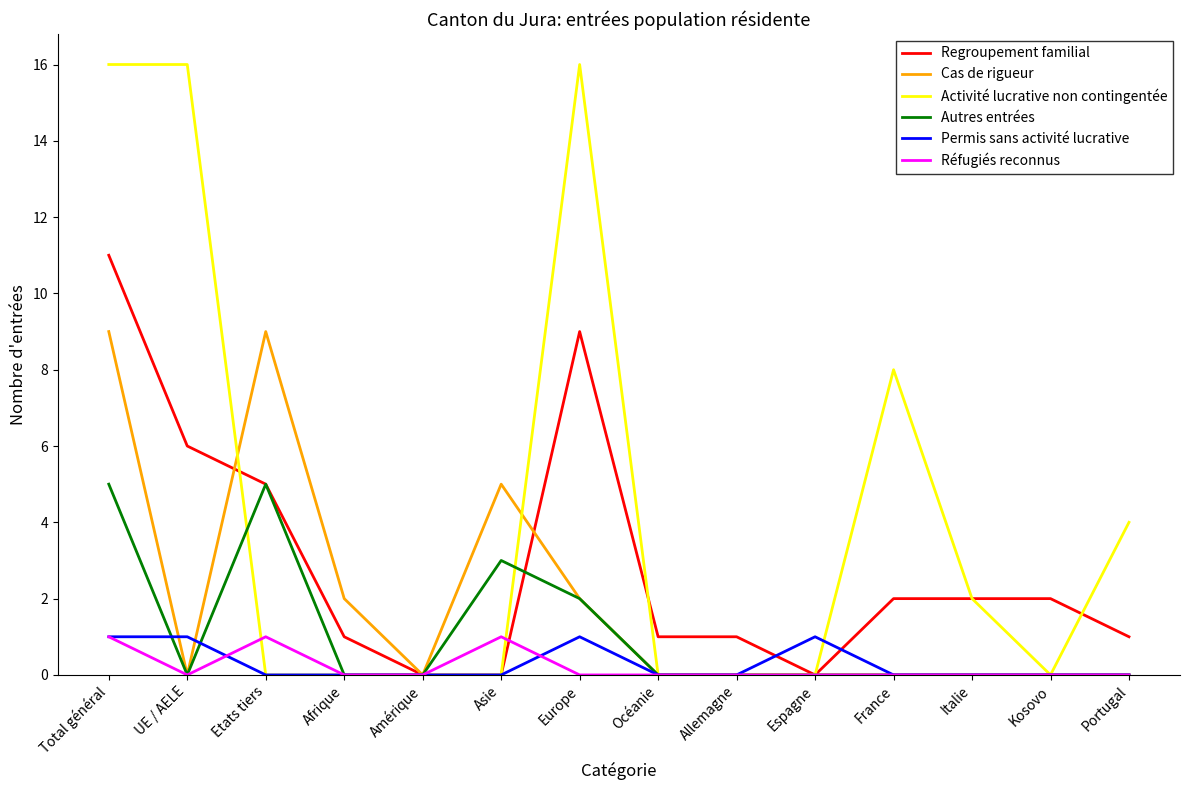

Reading right to left, extract all data points from this chart.

Regroupement familial: Portugal=1	Kosovo=2	Italie=2	France=2	Espagne=0	Allemagne=1	Océanie=1	Europe=9	Asie=0	Amérique=0	Afrique=1	Etats tiers=5	UE / AELE=6	Total général=11
Cas de rigueur: Portugal=0	Kosovo=0	Italie=0	France=0	Espagne=0	Allemagne=0	Océanie=0	Europe=2	Asie=5	Amérique=0	Afrique=2	Etats tiers=9	UE / AELE=0	Total général=9
Activité lucrative non contingentée: Portugal=4	Kosovo=0	Italie=2	France=8	Espagne=0	Allemagne=0	Océanie=0	Europe=16	Asie=0	Amérique=0	Afrique=0	Etats tiers=0	UE / AELE=16	Total général=16
Autres entrées: Portugal=0	Kosovo=0	Italie=0	France=0	Espagne=0	Allemagne=0	Océanie=0	Europe=2	Asie=3	Amérique=0	Afrique=0	Etats tiers=5	UE / AELE=0	Total général=5
Permis sans activité lucrative: Portugal=0	Kosovo=0	Italie=0	France=0	Espagne=1	Allemagne=0	Océanie=0	Europe=1	Asie=0	Amérique=0	Afrique=0	Etats tiers=0	UE / AELE=1	Total général=1
Réfugiés reconnus: Portugal=0	Kosovo=0	Italie=0	France=0	Espagne=0	Allemagne=0	Océanie=0	Europe=0	Asie=1	Amérique=0	Afrique=0	Etats tiers=1	UE / AELE=0	Total général=1